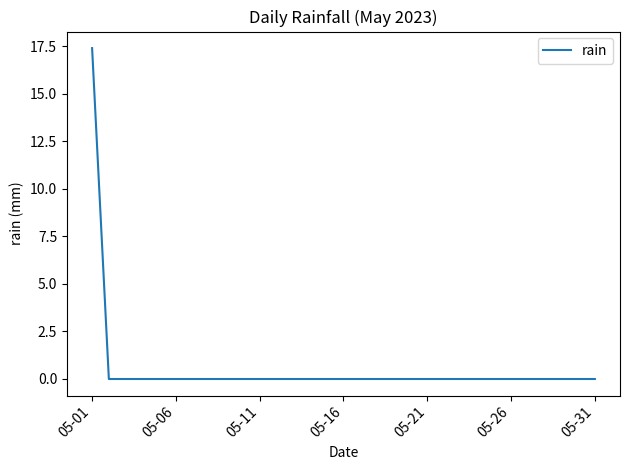

What is the difference between the maximum and minimum values?

17.4